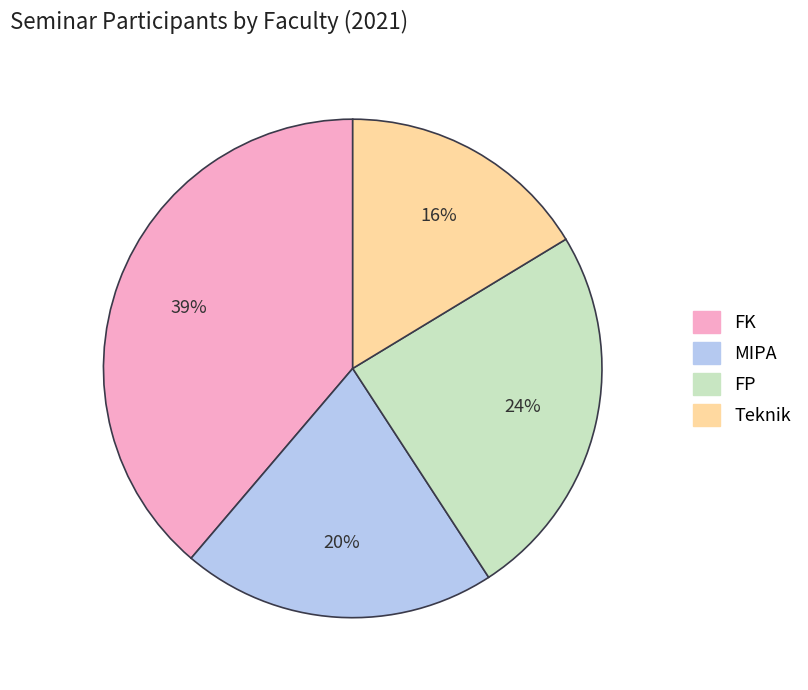

To the nearest percent, what percentage of the pie is FP?

24%